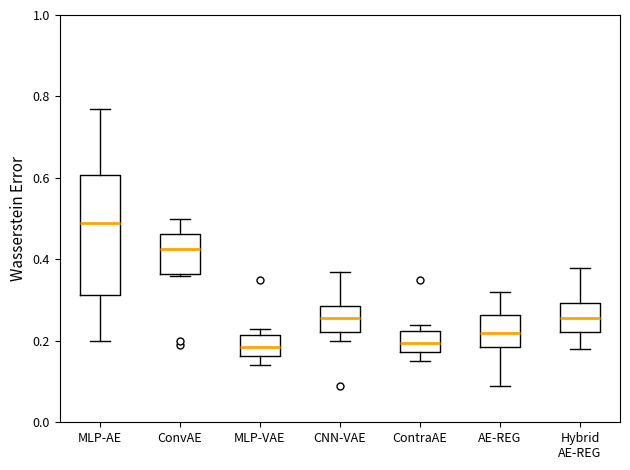

Reading left to right, transcribe this box plot: for each box, give where its median line is, the range the box spans, and where its two whiskers end, as read against the y-axis. The values are not printed on the chart, so give them approximately, as read against the axis.

MLP-AE: median 0.50, box 0.32 to 0.60, whiskers 0.20 to 0.78
ConvAE: median 0.42, box 0.36 to 0.46, whiskers 0.36 to 0.50
MLP-VAE: median 0.18, box 0.16 to 0.22, whiskers 0.14 to 0.24
CNN-VAE: median 0.26, box 0.22 to 0.28, whiskers 0.20 to 0.38
ContraAE: median 0.20, box 0.18 to 0.22, whiskers 0.16 to 0.24
AE-REG: median 0.22, box 0.18 to 0.26, whiskers 0.10 to 0.32
Hybrid AE-REG: median 0.26, box 0.22 to 0.30, whiskers 0.18 to 0.38